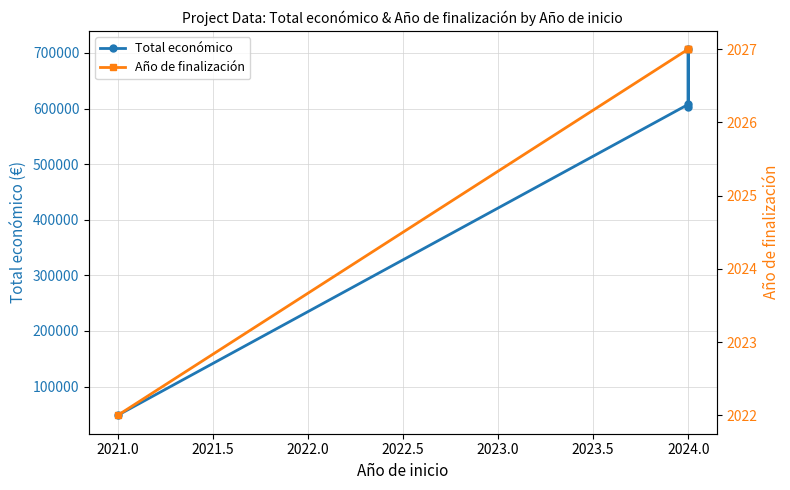

At how many categories does at least one series exceed 90373?

3